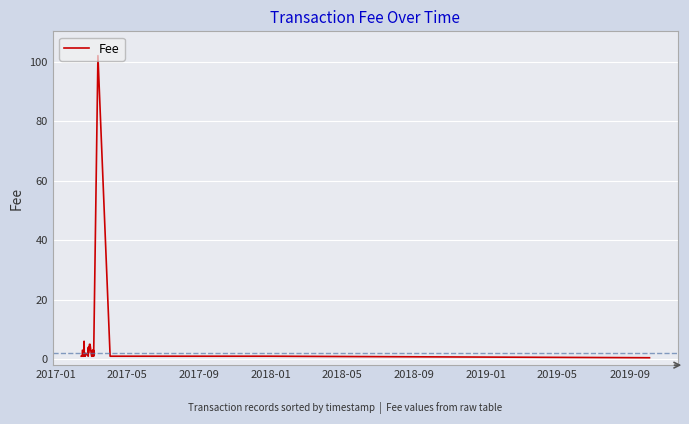

What is the greatest value displayed?

102.0